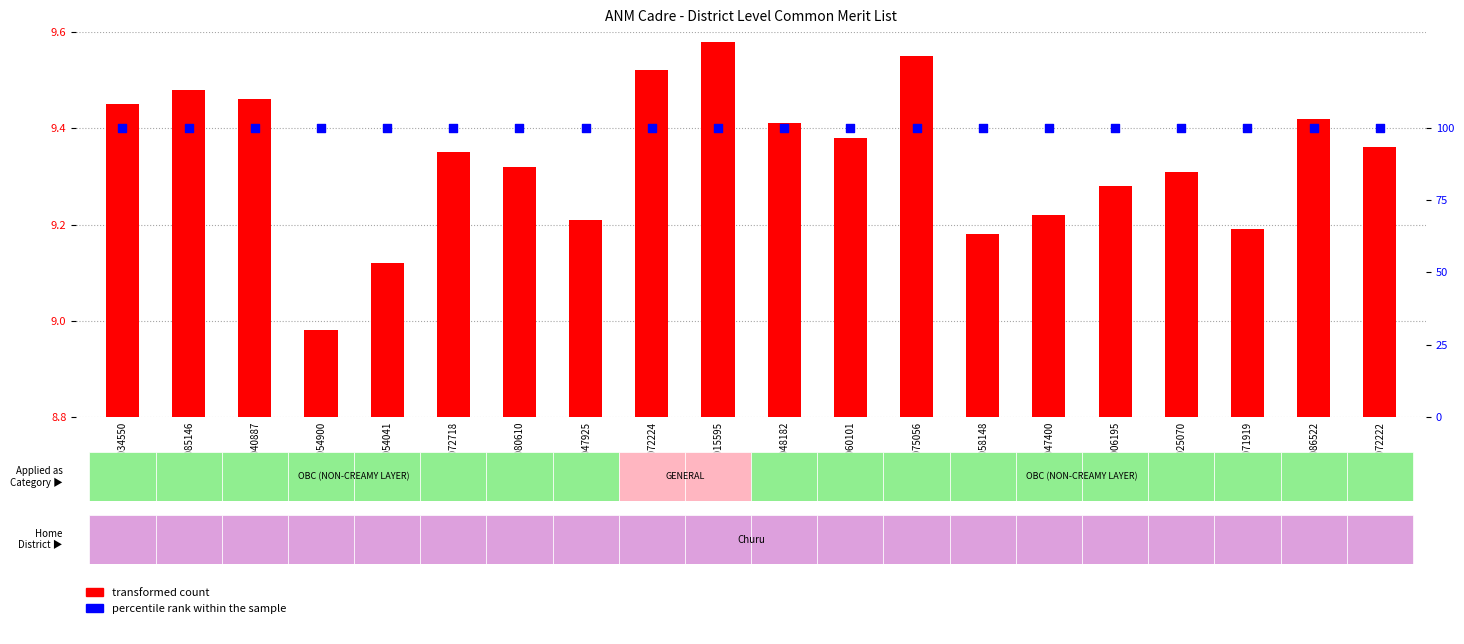

At how many categories does at least one series exceed 94?

20